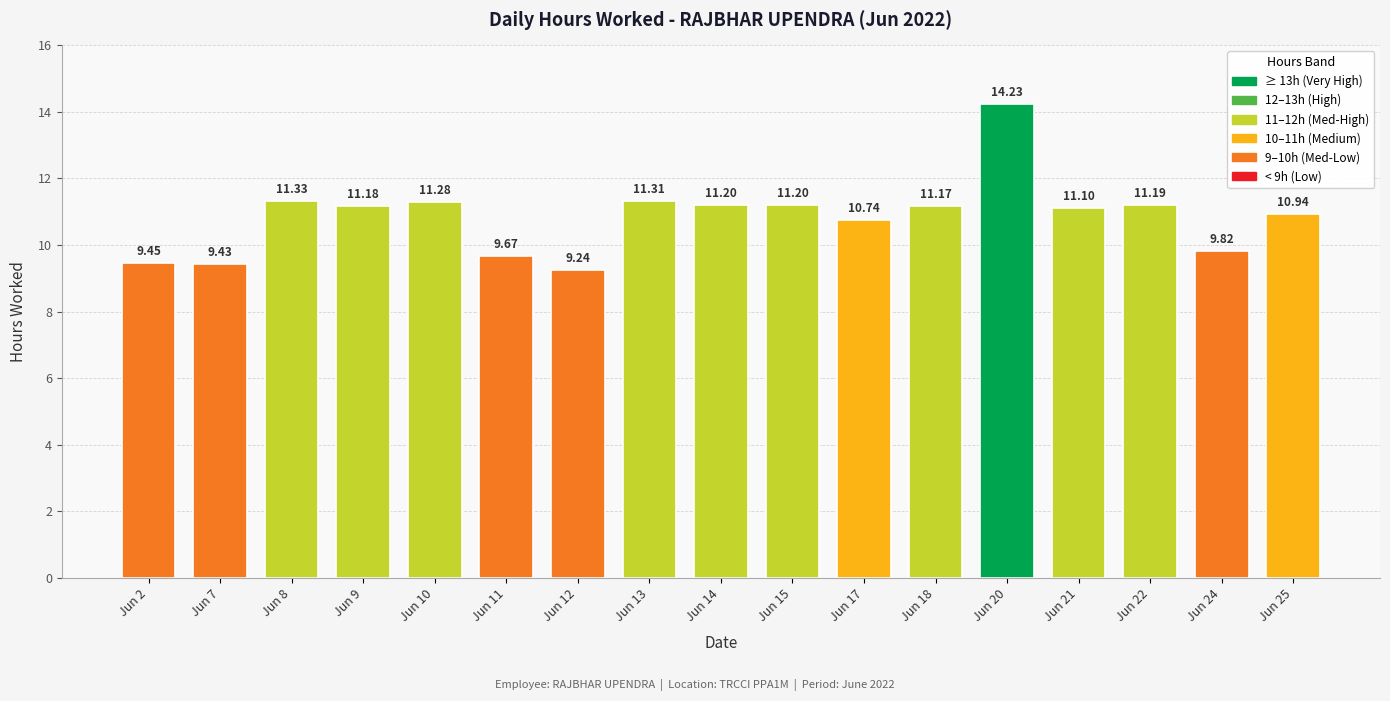

What is the value of the 14th bar from the left?

11.1